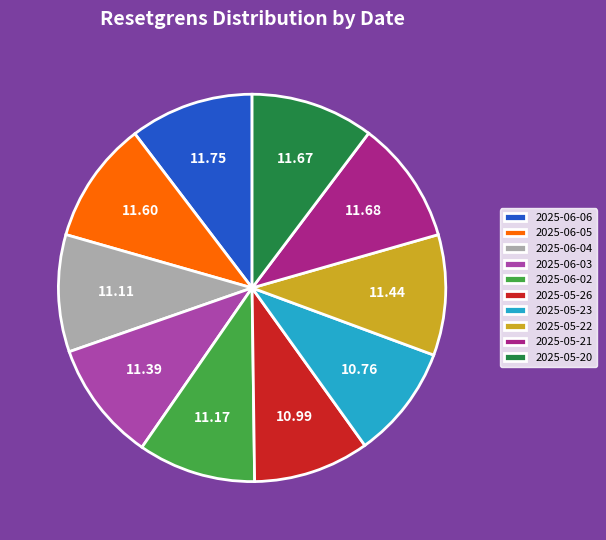

How many segments does this pie chart have?

10